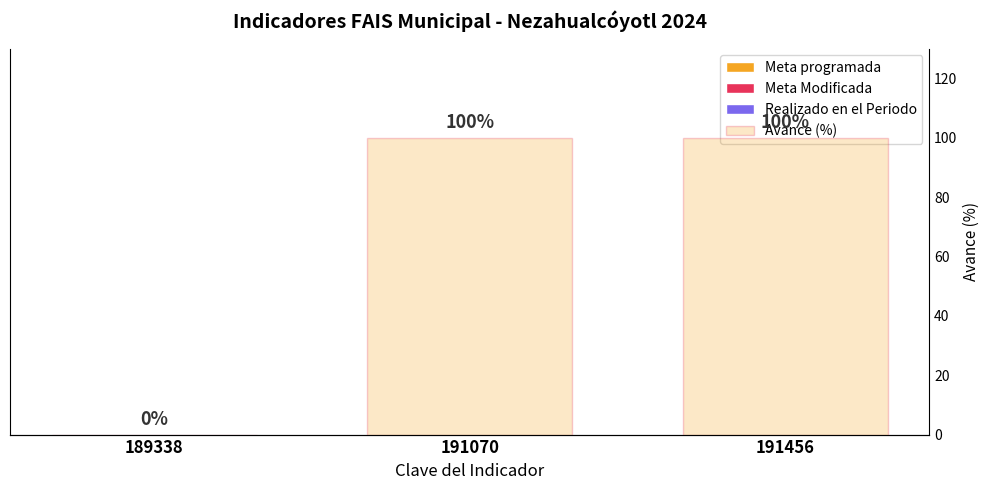

Rank the categories by Avance (%) value from lowest to highest.

189338, 191070, 191456